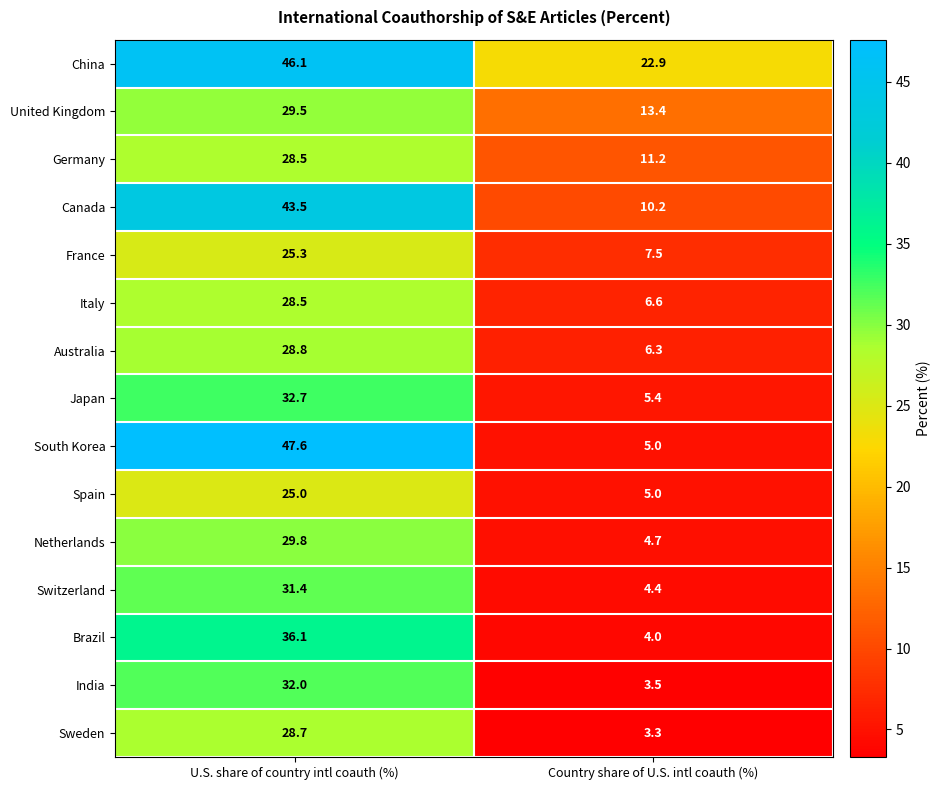

Which series has the widest spread of values?

South Korea